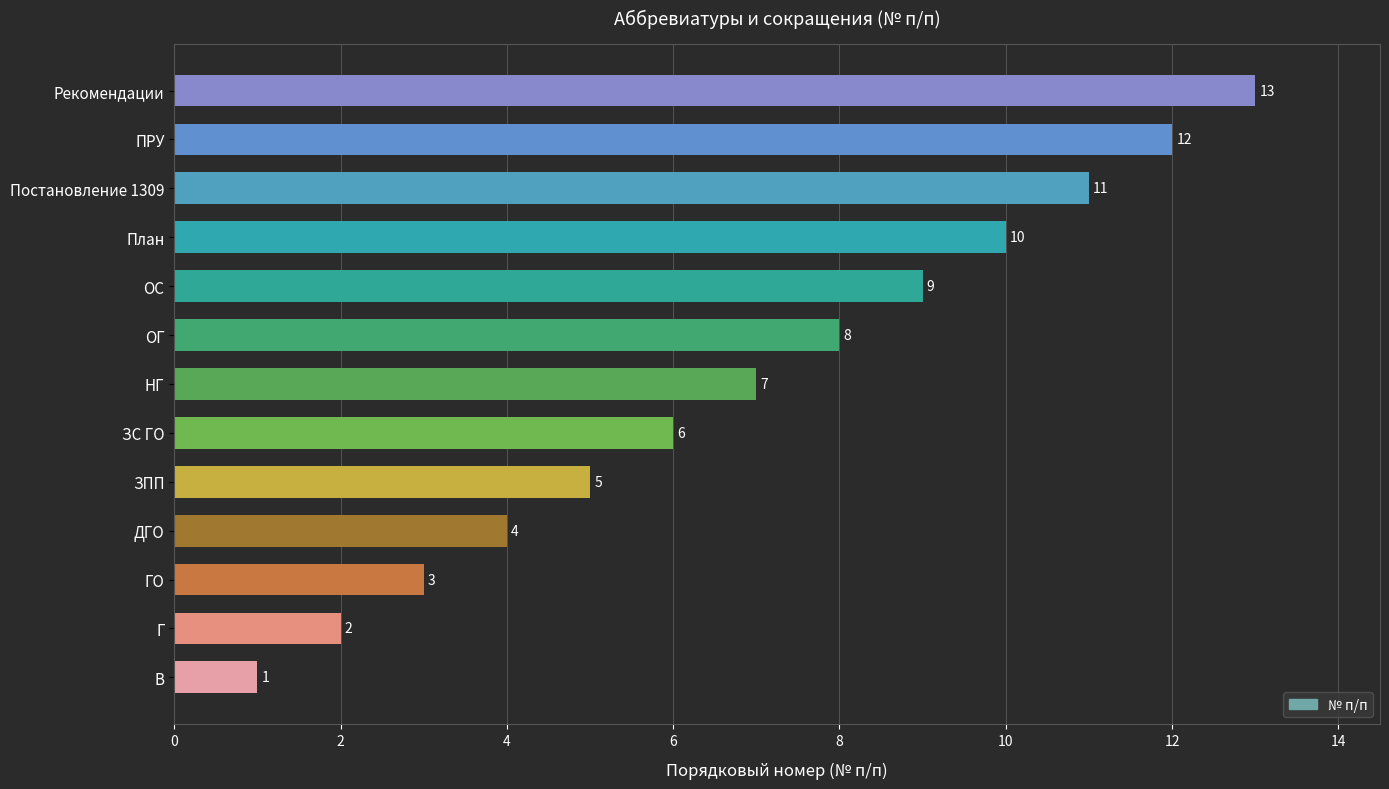

List the labels in order of value, largest first.

Рекомендации, ПРУ, Постановление 1309, План, ОС, ОГ, НГ, ЗС ГО, ЗПП, ДГО, ГО, Г, В